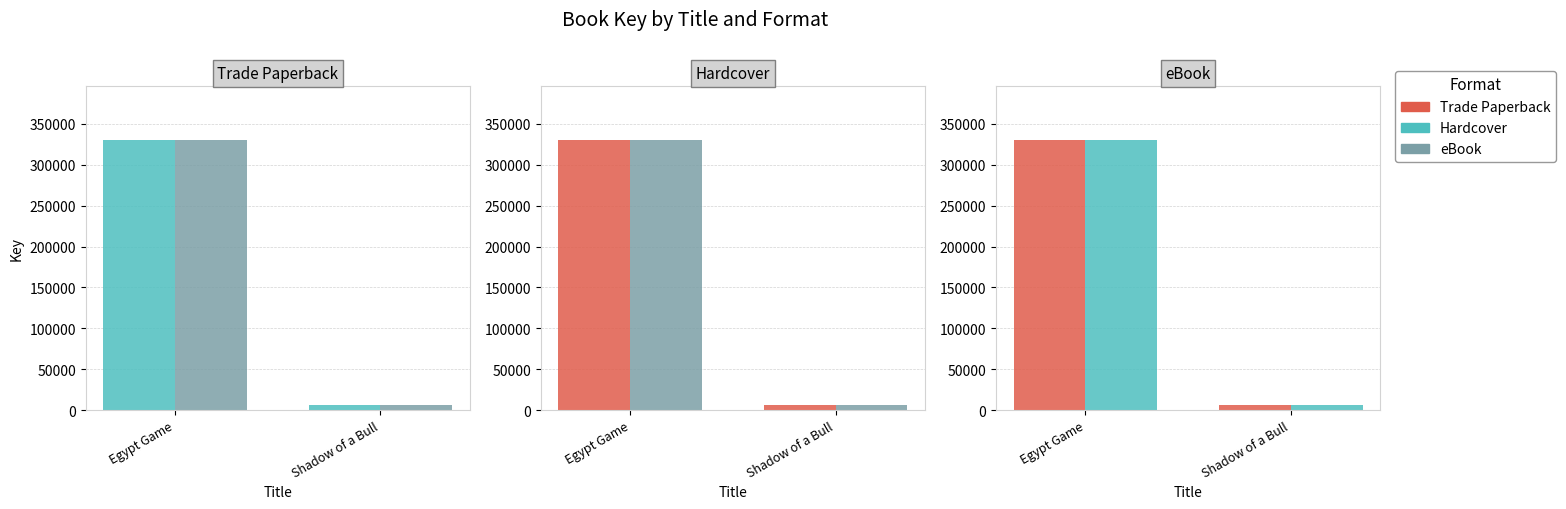

Reading right to left, extract all data points from this chart.

Hardcover: Shadow of a Bull=6346	Egypt Game=329965
eBook: Shadow of a Bull=6346	Egypt Game=329965
Trade Paperback: Shadow of a Bull=6346	Egypt Game=329965